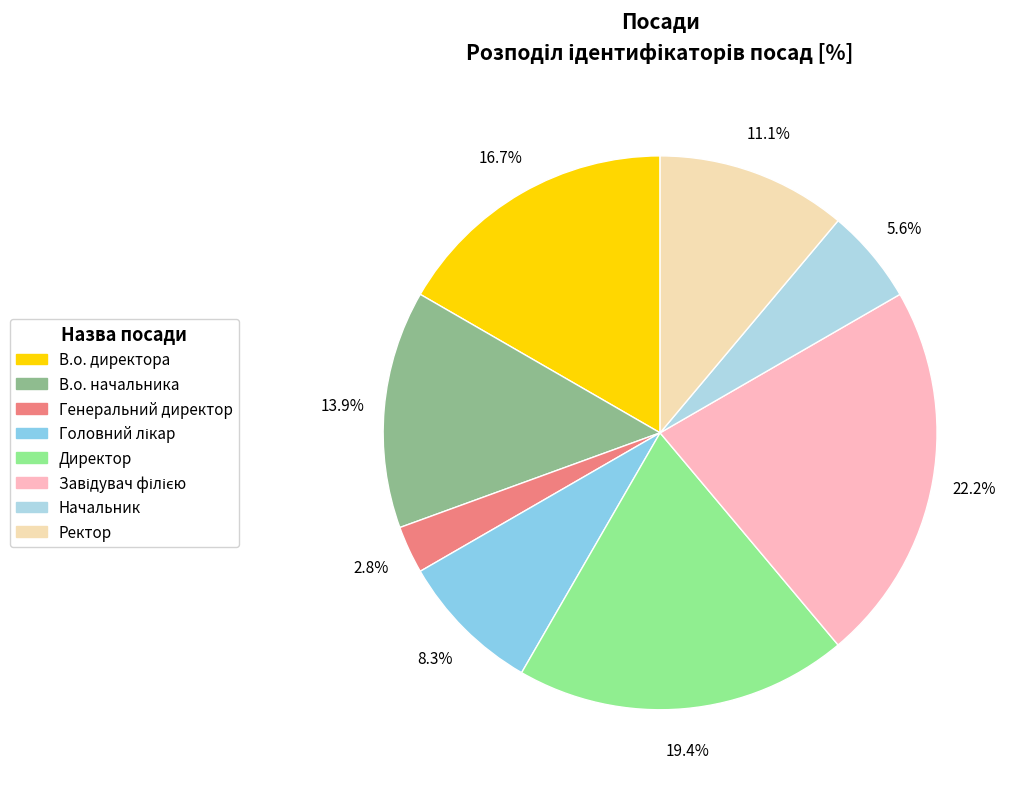

How many slices are in this pie chart?

8